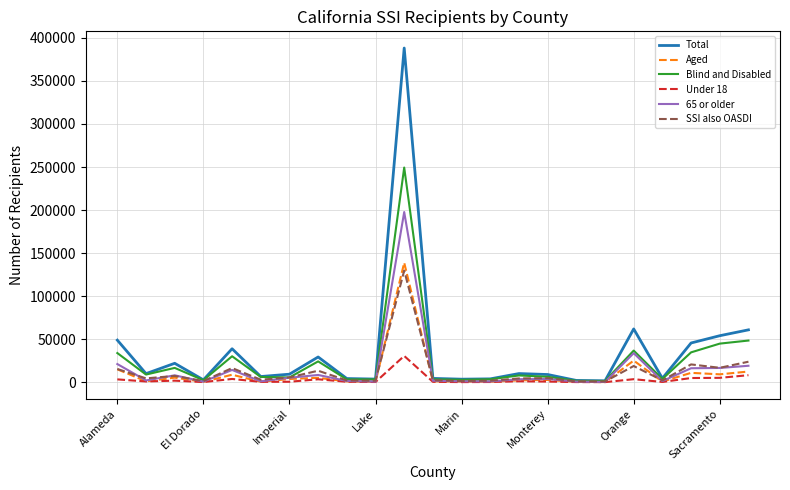

What is the maximum value shown in the chart?

388235